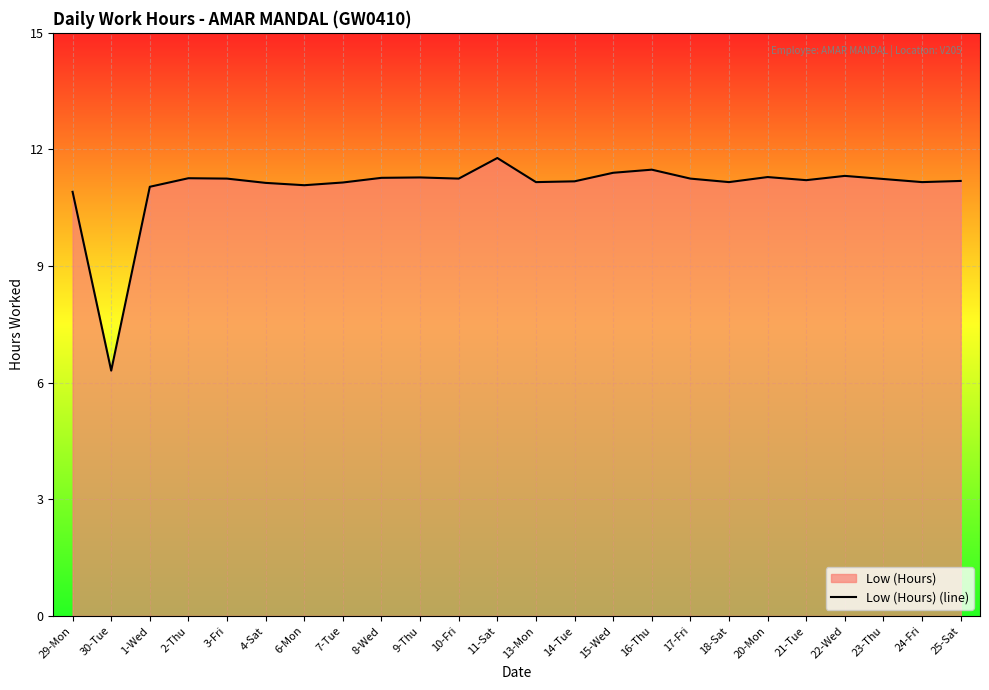

At which label is the value closest to 9?

29-Mon